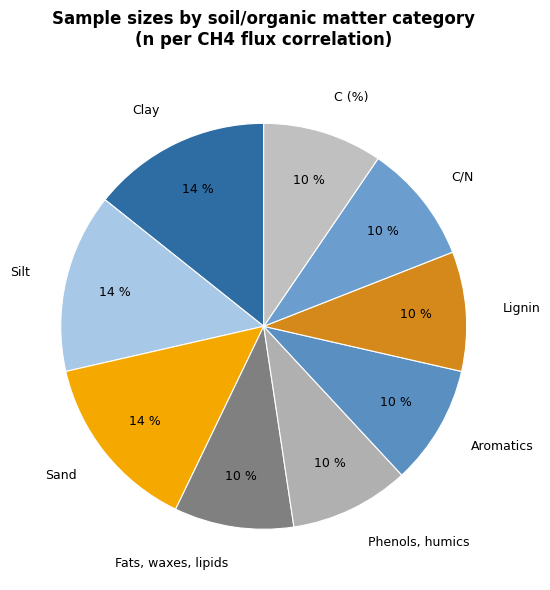

Is Sand the majority of the pie?

No